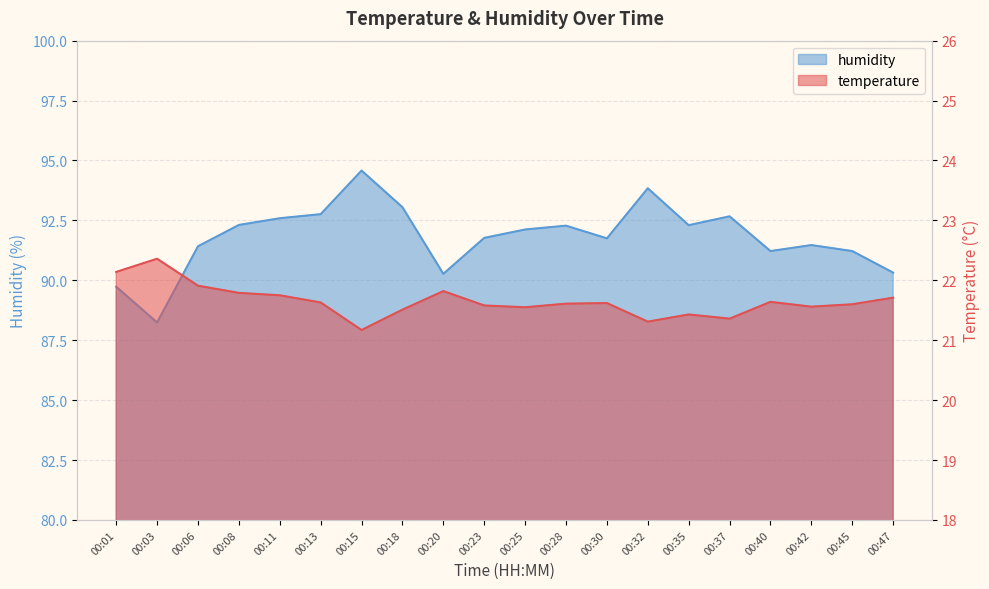

What is the sum of the temperature values at 00:13 and 00:30?

43.2